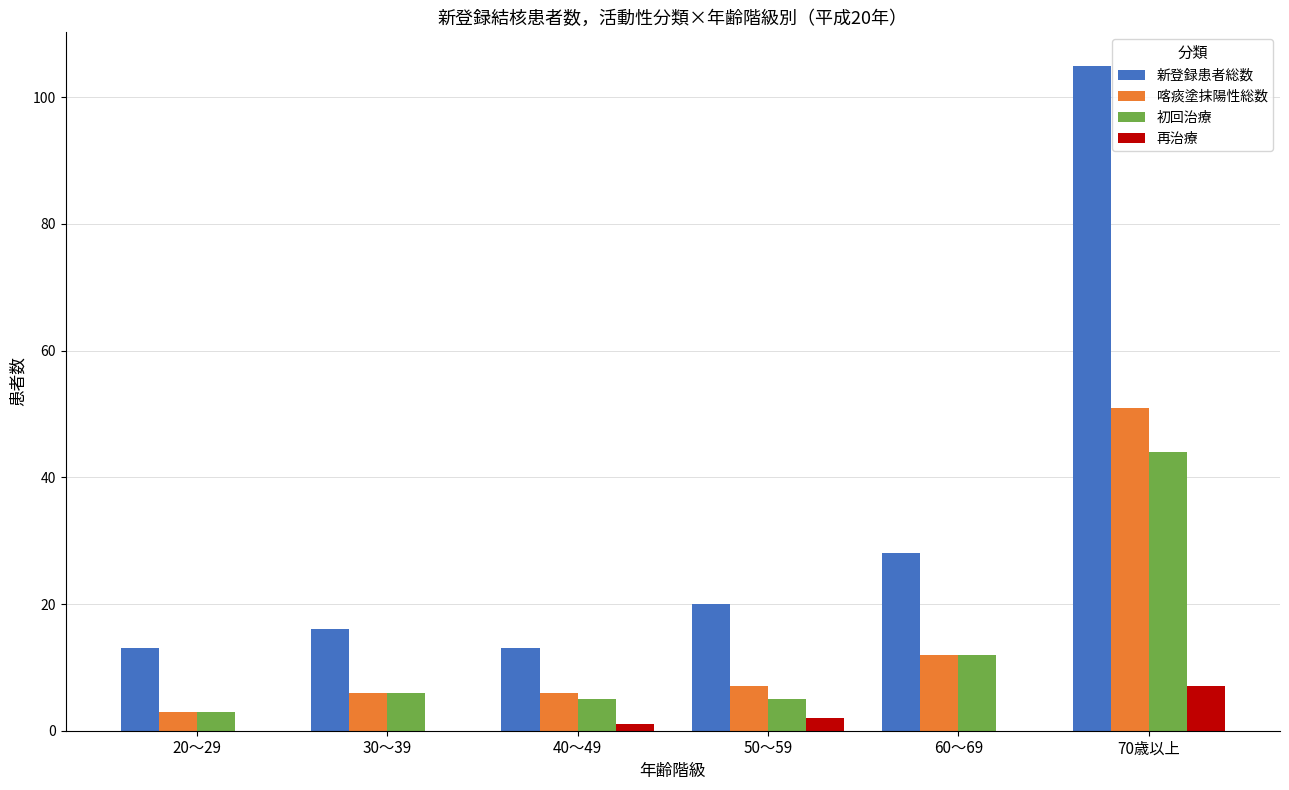

True or false: 再治療 has a value of 0 at 30～39.

True